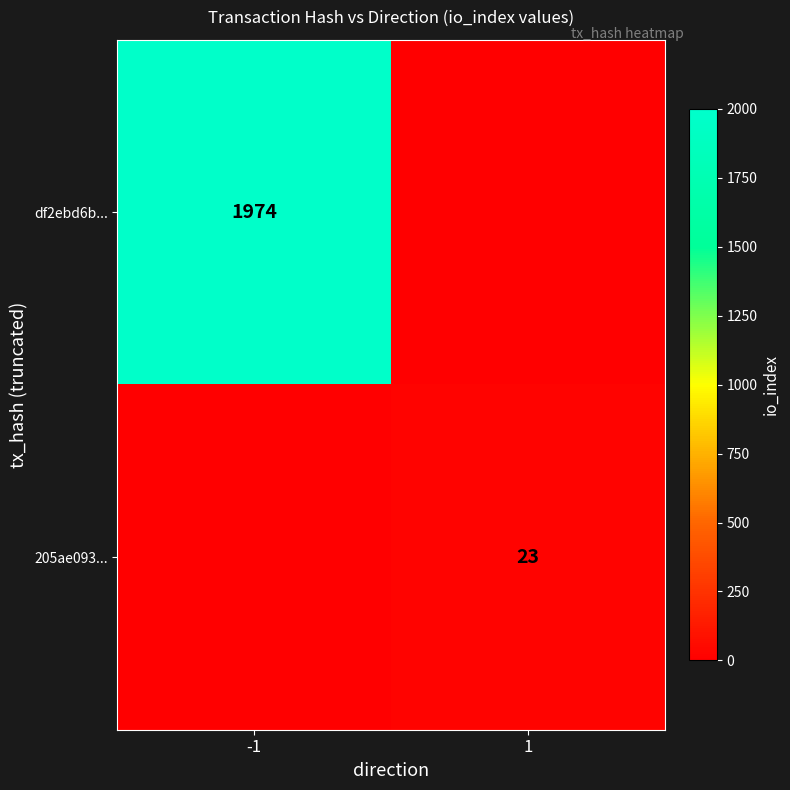

The df2ebd6b... series shows 2672 at -1. True or false?

False